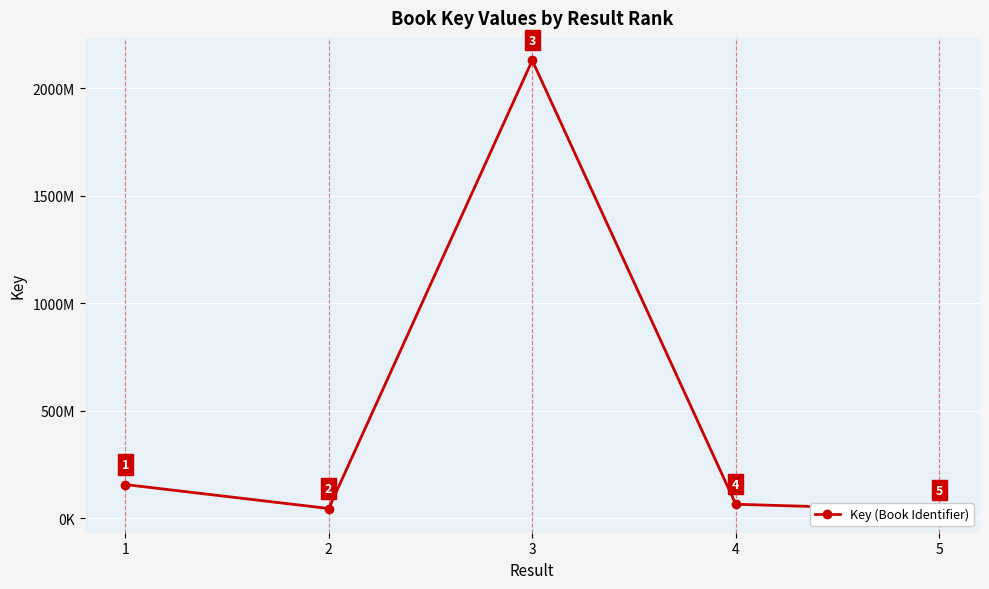

What is the sum of the values at 2 and 1?

200923109